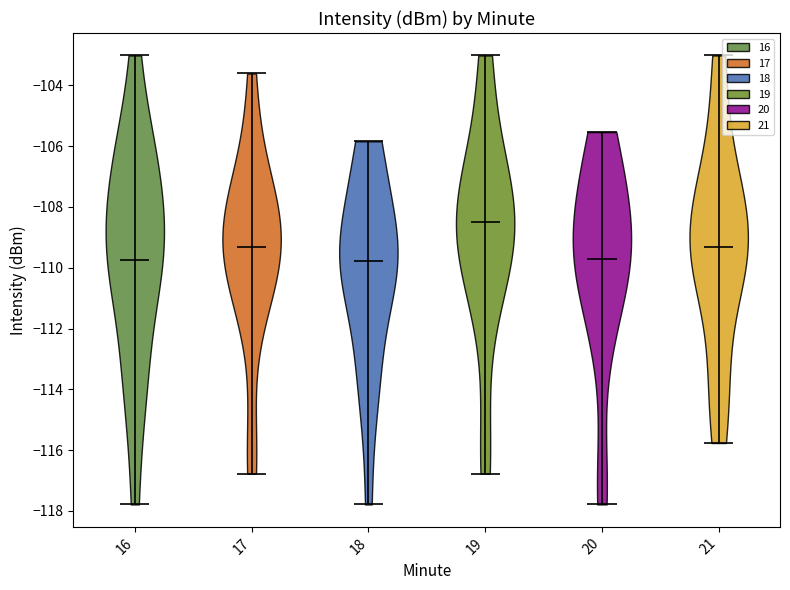

Which violin has the highest median line?

19